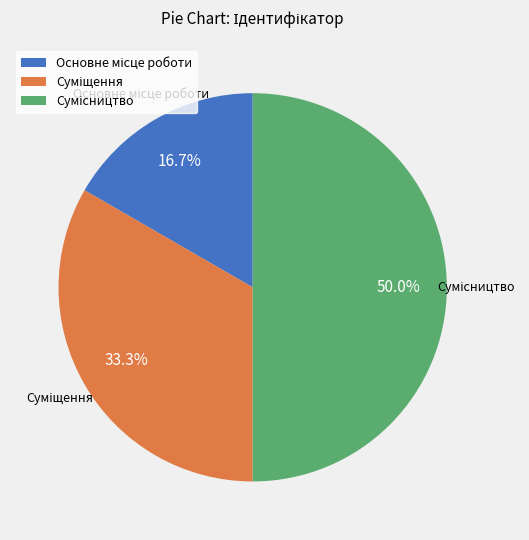

Do Сумісництво and Основне місце роботи together represent more than half of the pie?

Yes